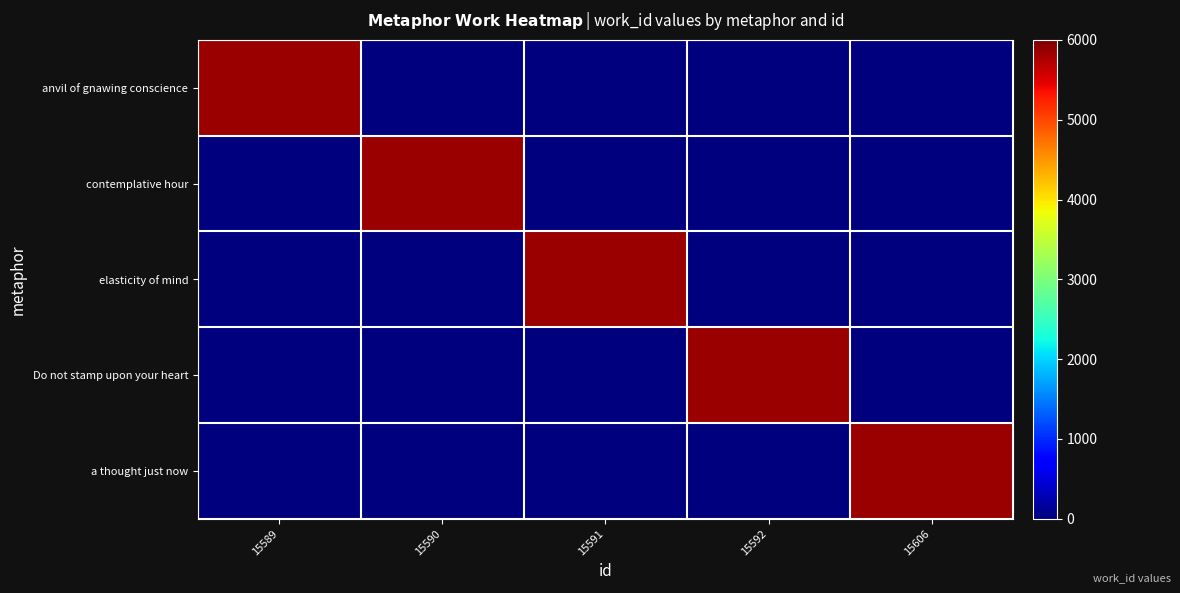

At which category is the sum across all series the highest?

15589